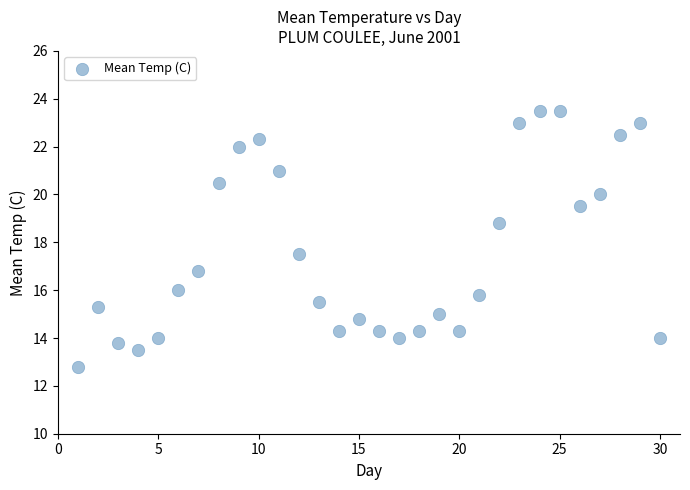

What Y value in the scatter plot is closest to 18?

17.5